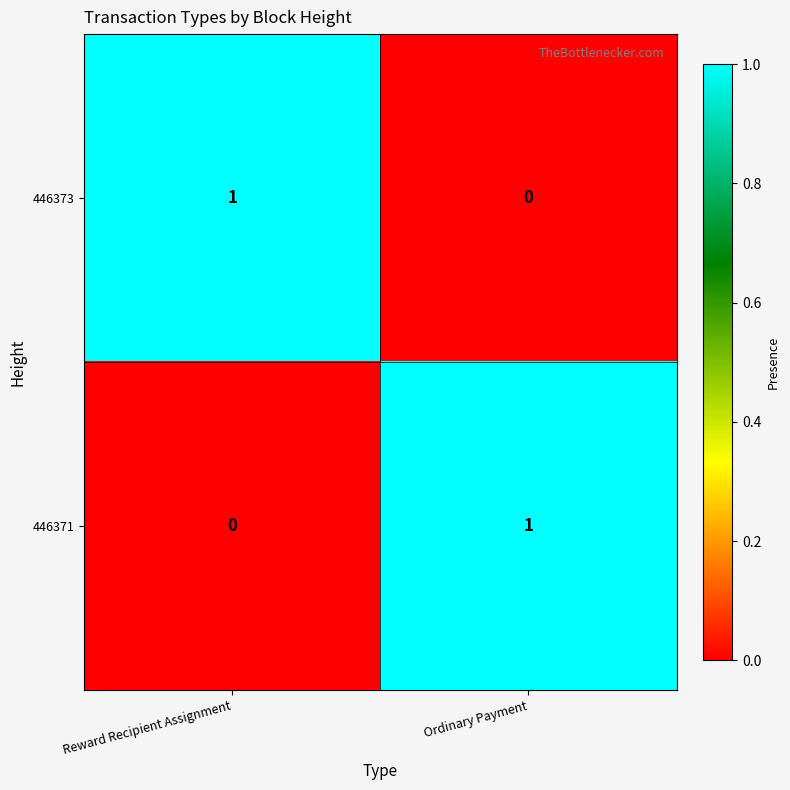

True or false: 446371 has a value of 1 at Ordinary Payment.

True